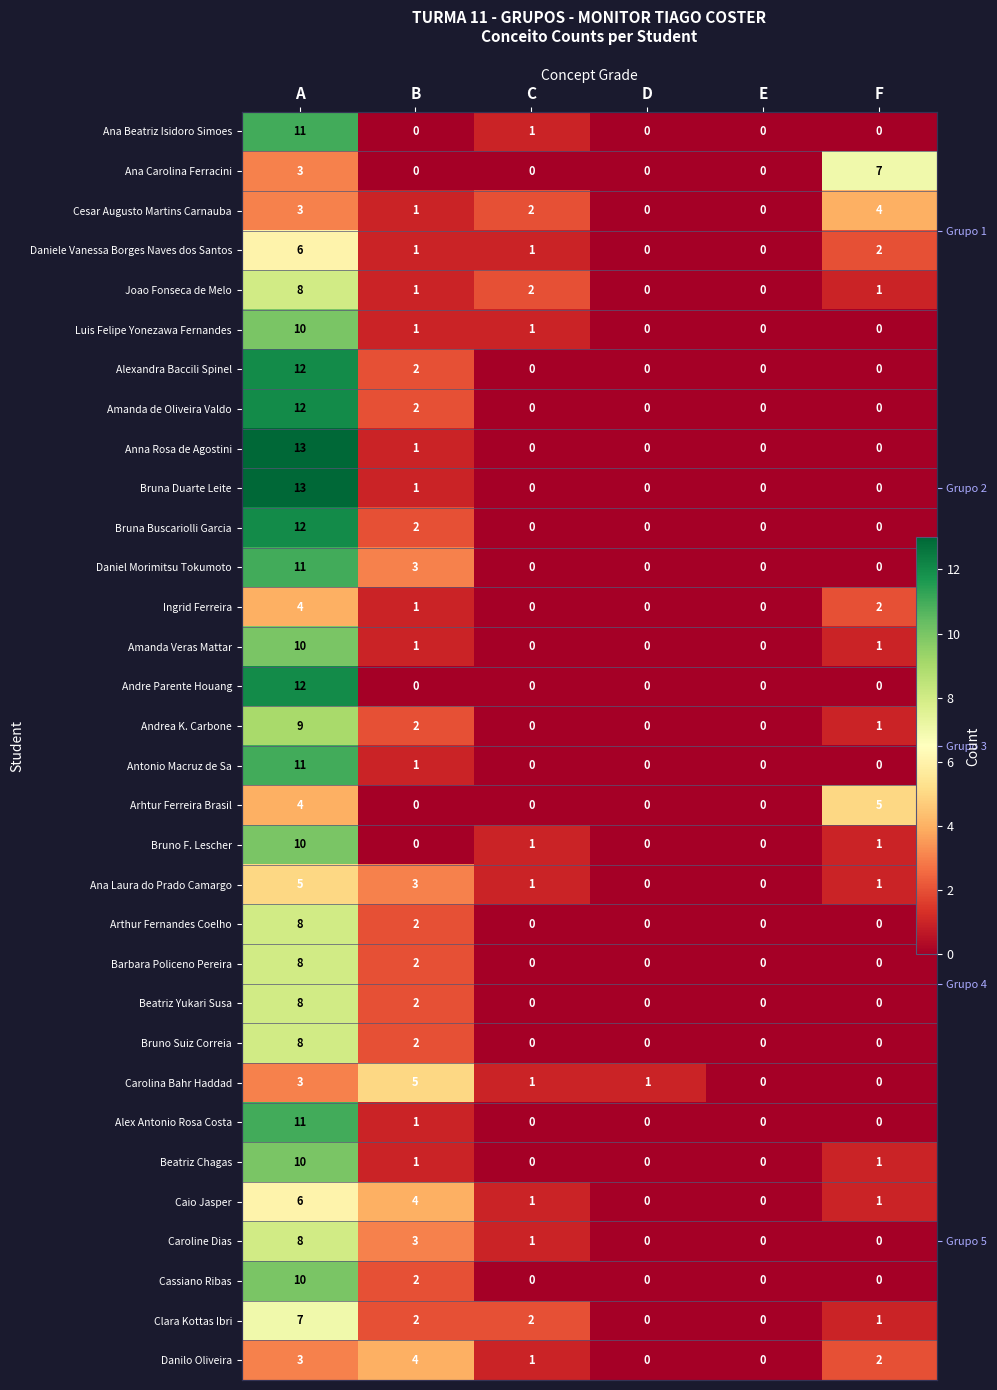

List the labels in order of Ingrid Ferreira value, smallest first.

C, D, E, B, F, A